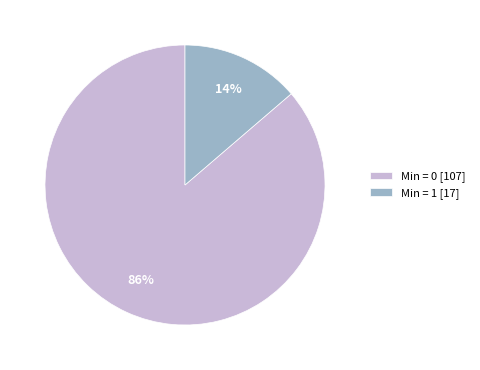

How many slices are in this pie chart?

2